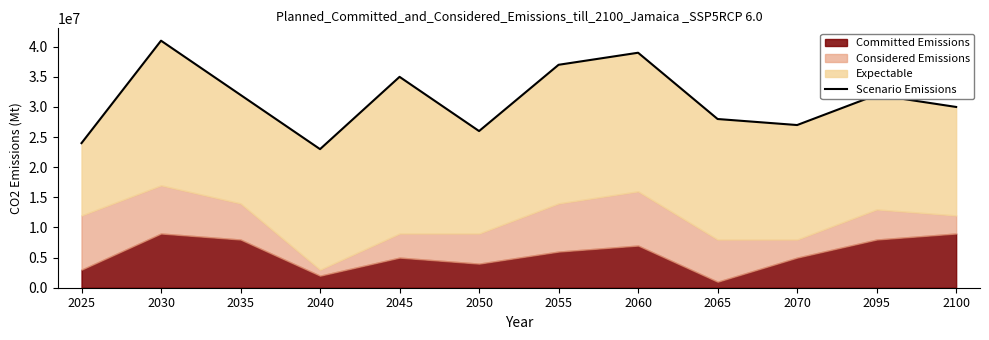

Is it true that the value at 2065 is 19328799?

False